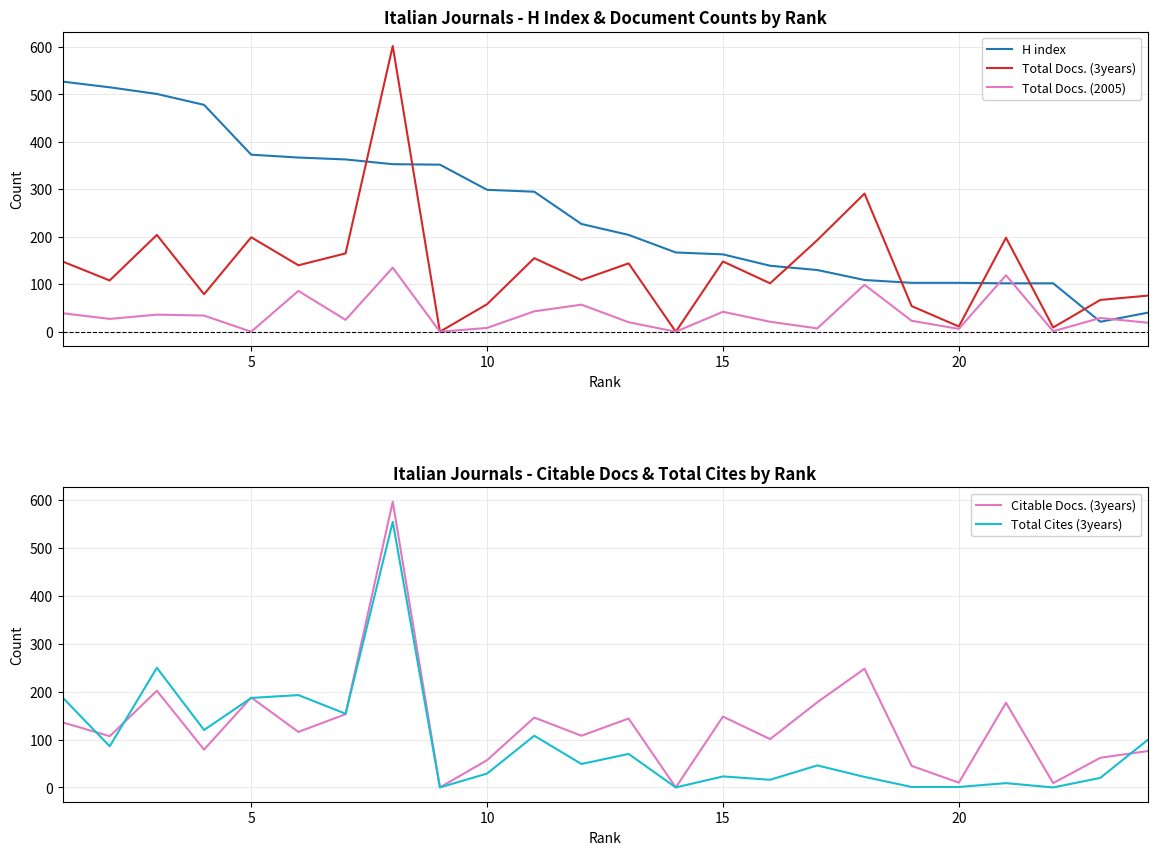

Which series has the largest range (max minus min)?

Total Docs. (3years)